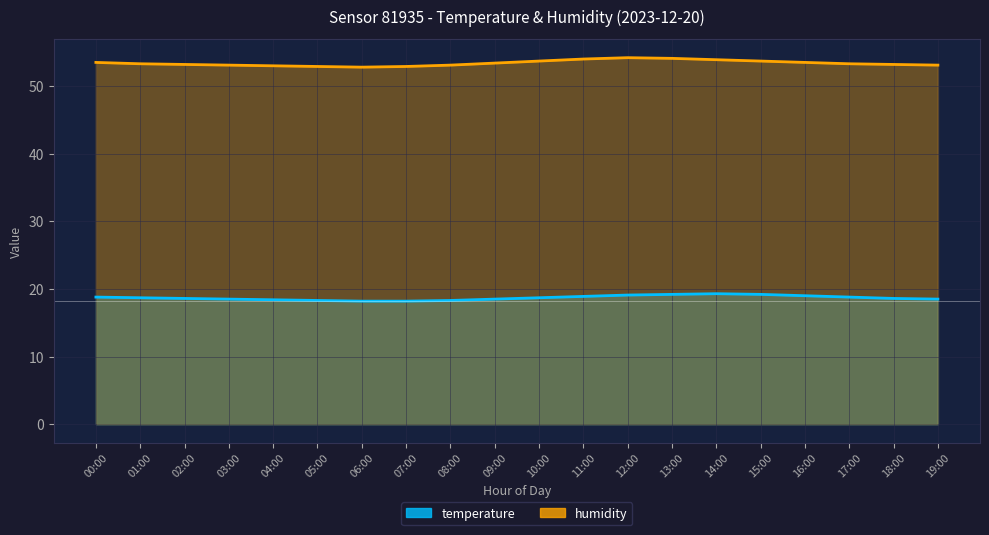

At which label does humidity first exceed 53?

00:00